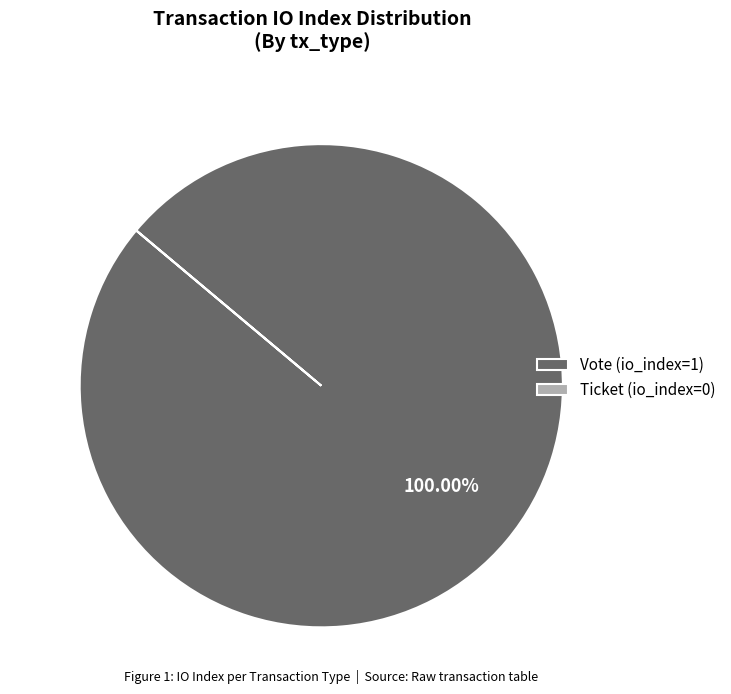

Is there any slice that represents more than half of the pie?

Yes